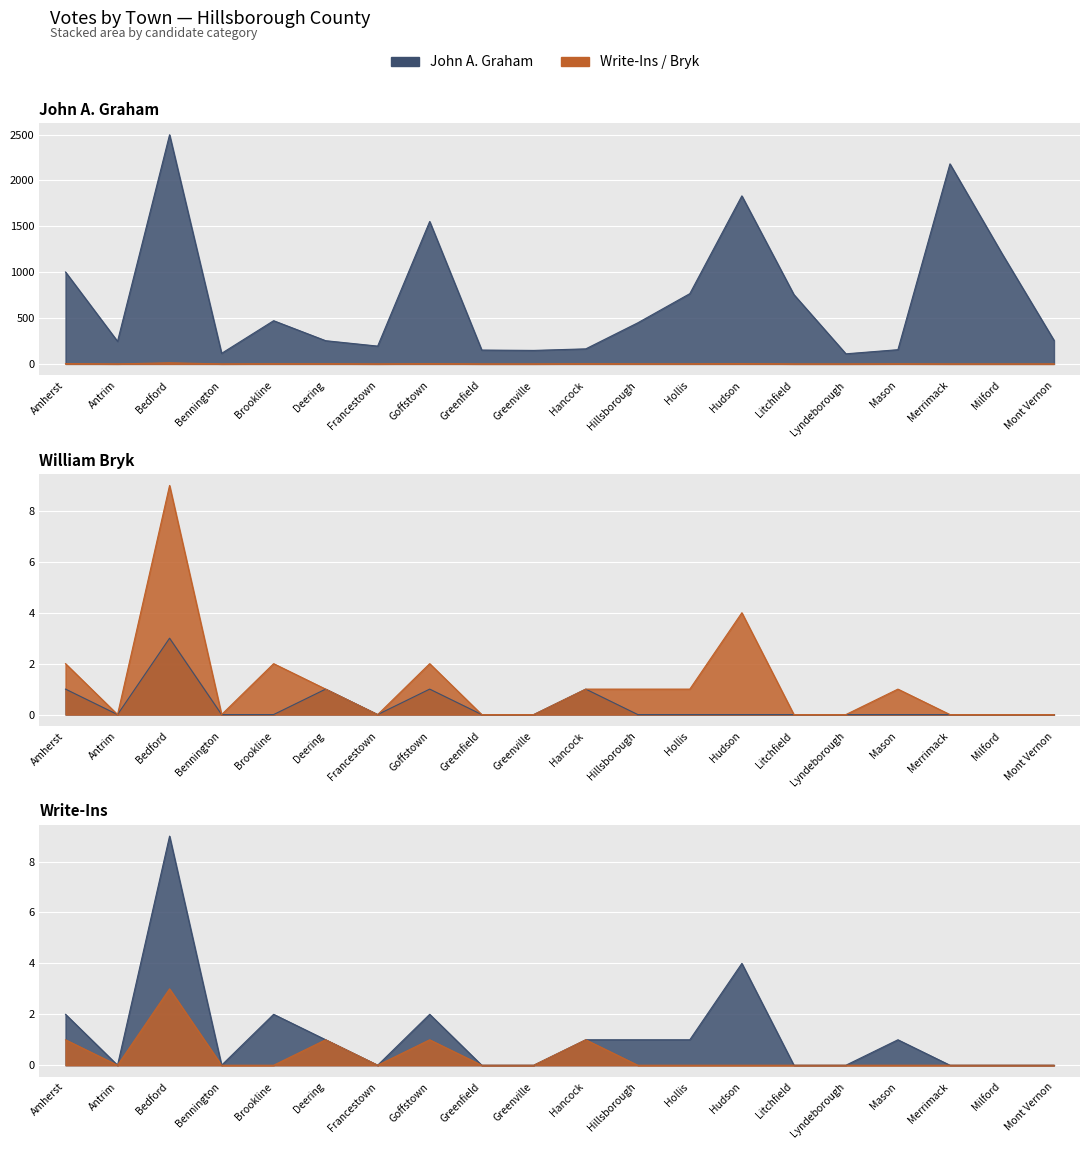

What is the label of the 15th point from the right?

Deering